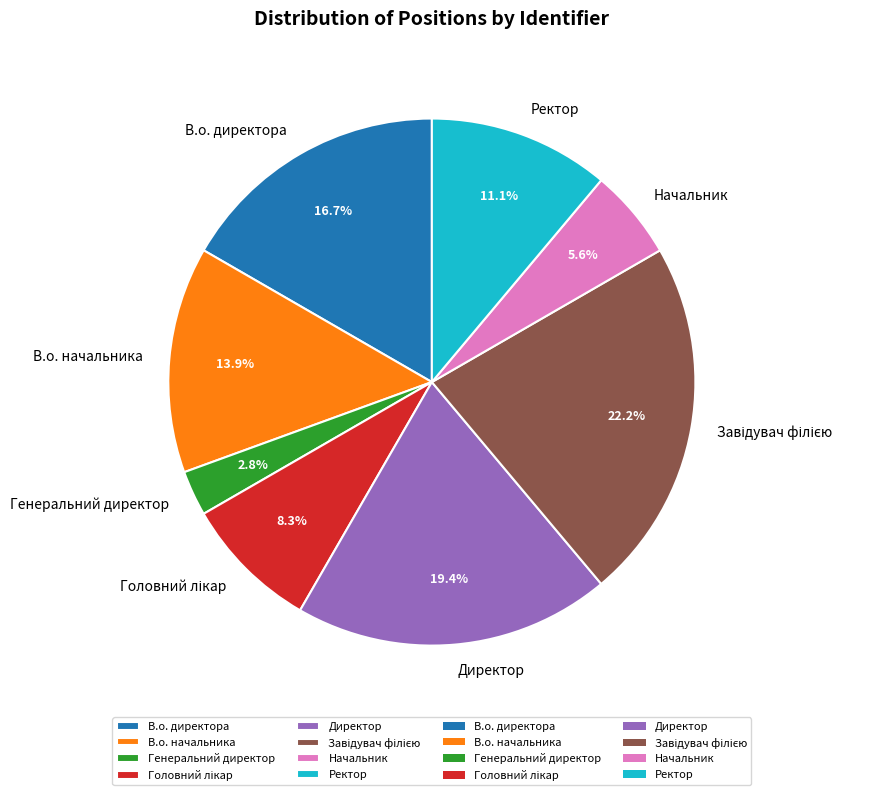

Does any single category account for the majority?

No